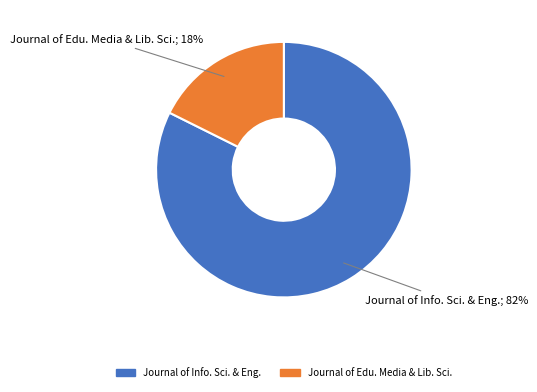

How many slices are in this pie chart?

2